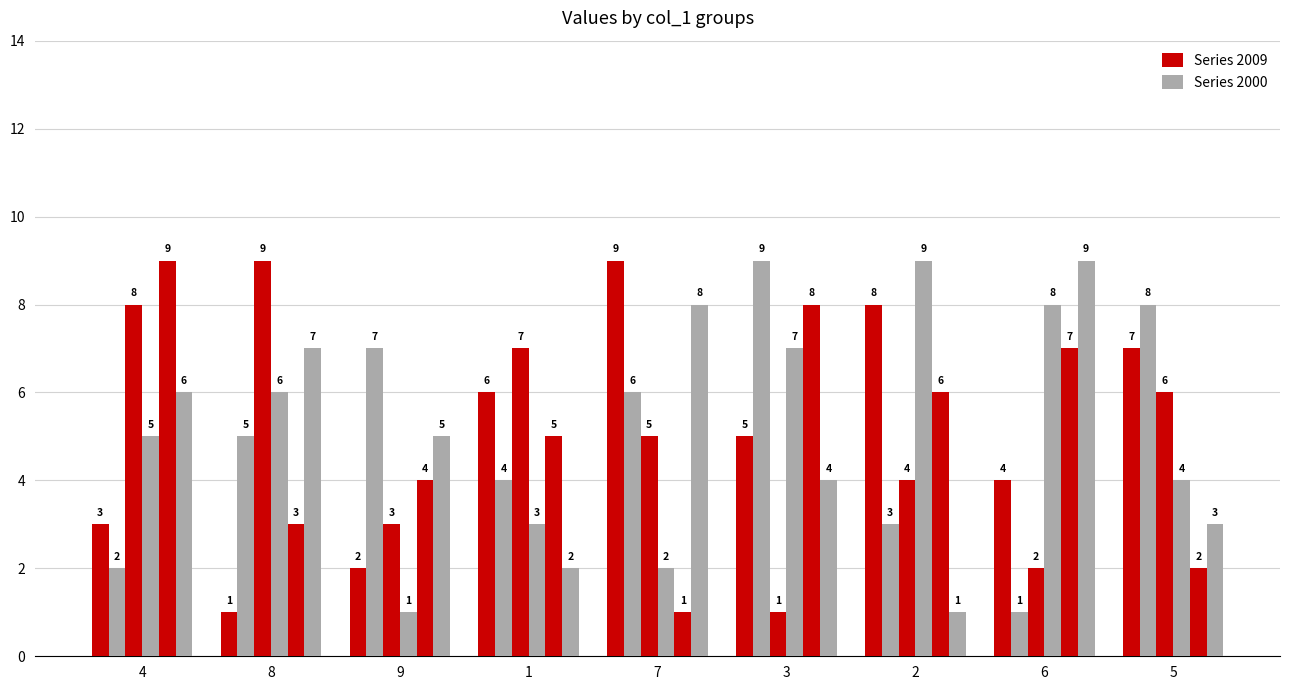

Which has a higher value, 6 or 2?

2